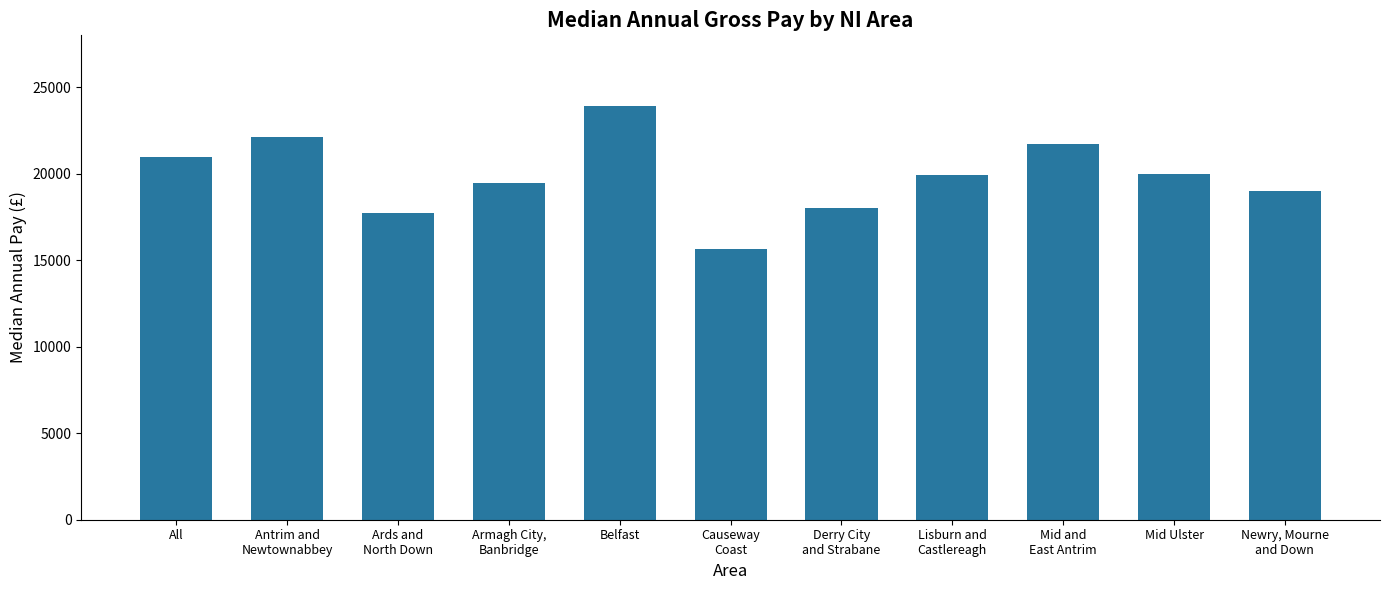

What is the difference between the values at All and Newry, Mourne
and Down?

1972